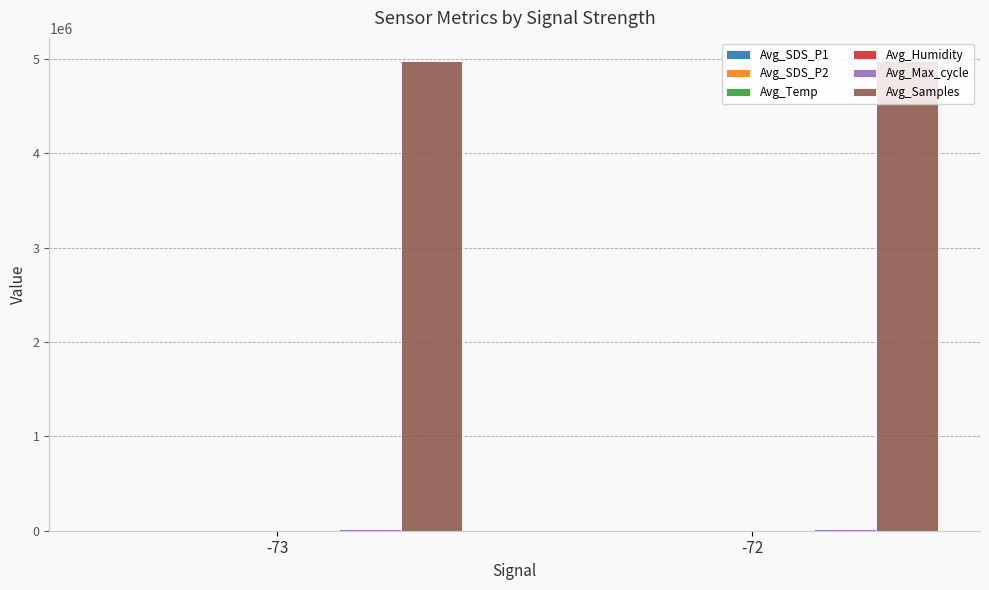

What is the total value across all series at -73?

4997617.8